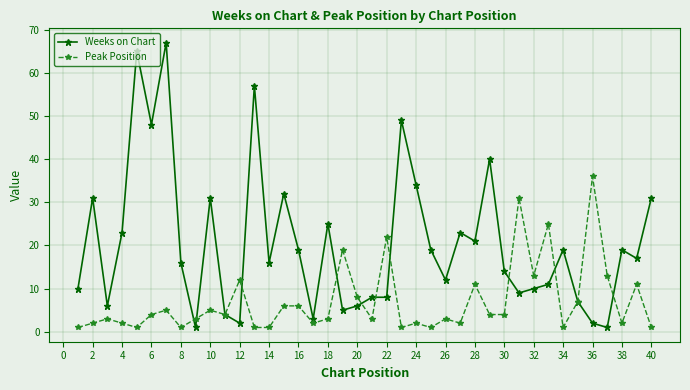

Which series has the largest range (max minus min)?

Weeks on Chart